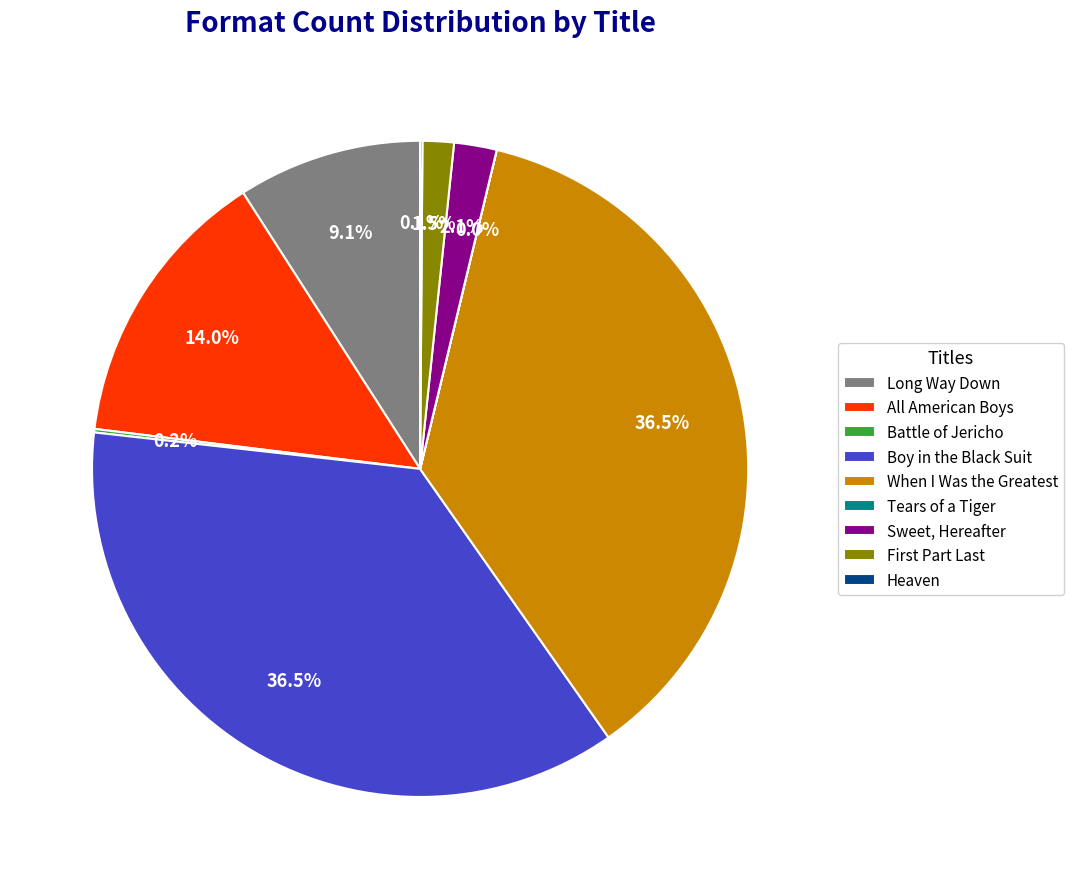

Approximately how many times larger is the value at Boy in the Black Suit compared to Sweet, Hereafter?

17.4